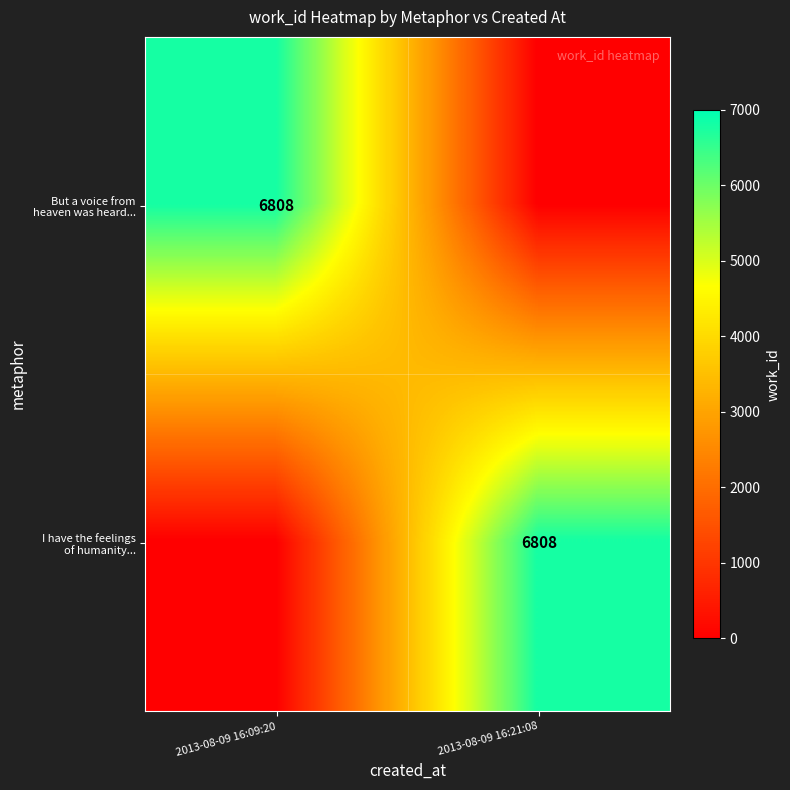

What is the spread (max minus min) of values at 2013-08-09 16:21:08?

6808